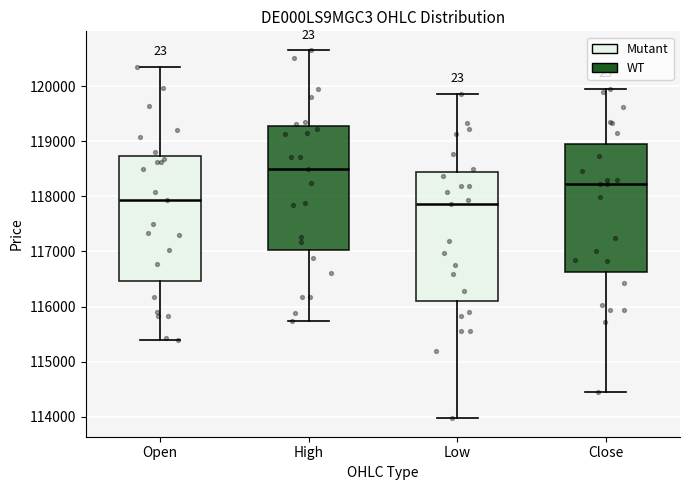

Reading left to right, transcribe this box plot: for each box, give where its median line is, the range the box spans, and where its two whiskers end, as read against the y-axis. The values are not printed on the chart, so give them approximately, as read against the axis.

Open: median 117900, box 116500 to 118700, whiskers 115400 to 120400
High: median 118500, box 117000 to 119300, whiskers 115700 to 120700
Low: median 117900, box 116100 to 118400, whiskers 114000 to 119900
Close: median 118200, box 116600 to 118900, whiskers 114500 to 120000